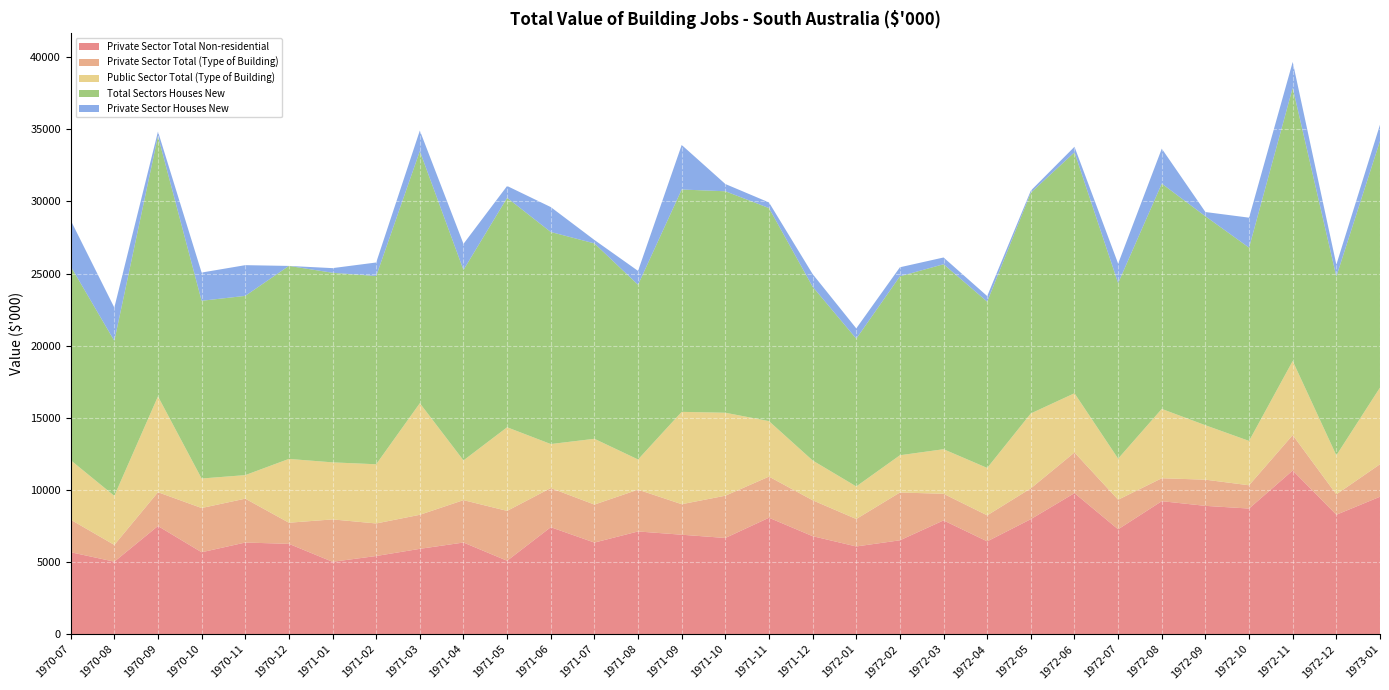

Reading left to right, what are all the values shown in this chart?

Private Sector Total Non-residential: 1970-07=5684	1970-08=5029	1970-09=7499	1970-10=5682	1970-11=6355	1970-12=6265	1971-01=5019	1971-02=5421	1971-03=5918	1971-04=6356	1971-05=5092	1971-06=7418	1971-07=6352	1971-08=7123	1971-09=6897	1971-10=6671	1971-11=8074	1971-12=6796	1972-01=6083	1972-02=6510	1972-03=7889	1972-04=6436	1972-05=7977	1972-06=9780	1972-07=7273	1972-08=9222	1972-09=8897	1972-10=8711	1972-11=11350	1972-12=8281	1973-01=9530
Private Sector Total (Type of Building): 1970-07=2254	1970-08=1161	1970-09=2344	1970-10=3065	1970-11=3041	1970-12=1463	1971-01=2939	1971-02=2256	1971-03=2360	1971-04=2937	1971-05=3457	1971-06=2712	1971-07=2634	1971-08=2897	1971-09=2115	1971-10=2930	1971-11=2851	1971-12=2489	1972-01=1903	1972-02=3313	1972-03=1845	1972-04=1803	1972-05=2134	1972-06=2818	1972-07=2050	1972-08=1589	1972-09=1815	1972-10=1613	1972-11=2455	1972-12=1414	1973-01=2251
Public Sector Total (Type of Building): 1970-07=4124	1970-08=3401	1970-09=6643	1970-10=2046	1970-11=1632	1970-12=4423	1971-01=3954	1971-02=4103	1971-03=7736	1971-04=2755	1971-05=5795	1971-06=3052	1971-07=4559	1971-08=2092	1971-09=6401	1971-10=5751	1971-11=3845	1971-12=2759	1972-01=2257	1972-02=2582	1972-03=3089	1972-04=3287	1972-05=5193	1972-06=4105	1972-07=2847	1972-08=4806	1972-09=3773	1972-10=3074	1972-11=5135	1972-12=2704	1973-01=5315
Total Sectors Houses New: 1970-07=13443	1970-08=10745	1970-09=18041	1970-10=12320	1970-11=12425	1970-12=13378	1971-01=13143	1971-02=13049	1971-03=17474	1971-04=13205	1971-05=15905	1971-06=14699	1971-07=13545	1971-08=12112	1971-09=15413	1971-10=15352	1971-11=14770	1971-12=12044	1972-01=10243	1972-02=12405	1972-03=12823	1972-04=11526	1972-05=15304	1972-06=16703	1972-07=12170	1972-08=15617	1972-09=14485	1972-10=13398	1972-11=18940	1972-12=12399	1973-01=17096
Private Sector Houses New: 1970-07=3187	1970-08=2306	1970-09=317	1970-10=1956	1970-11=2129	1970-12=0	1971-01=321	1971-02=938	1971-03=1425	1971-04=1805	1971-05=821	1971-06=1728	1971-07=238	1971-08=960	1971-09=3087	1971-10=503	1971-11=390	1971-12=878	1972-01=714	1972-02=626	1972-03=468	1972-04=387	1972-05=144	1972-06=383	1972-07=1348	1972-08=2424	1972-09=295	1972-10=2078	1972-11=1788	1972-12=824	1973-01=1127